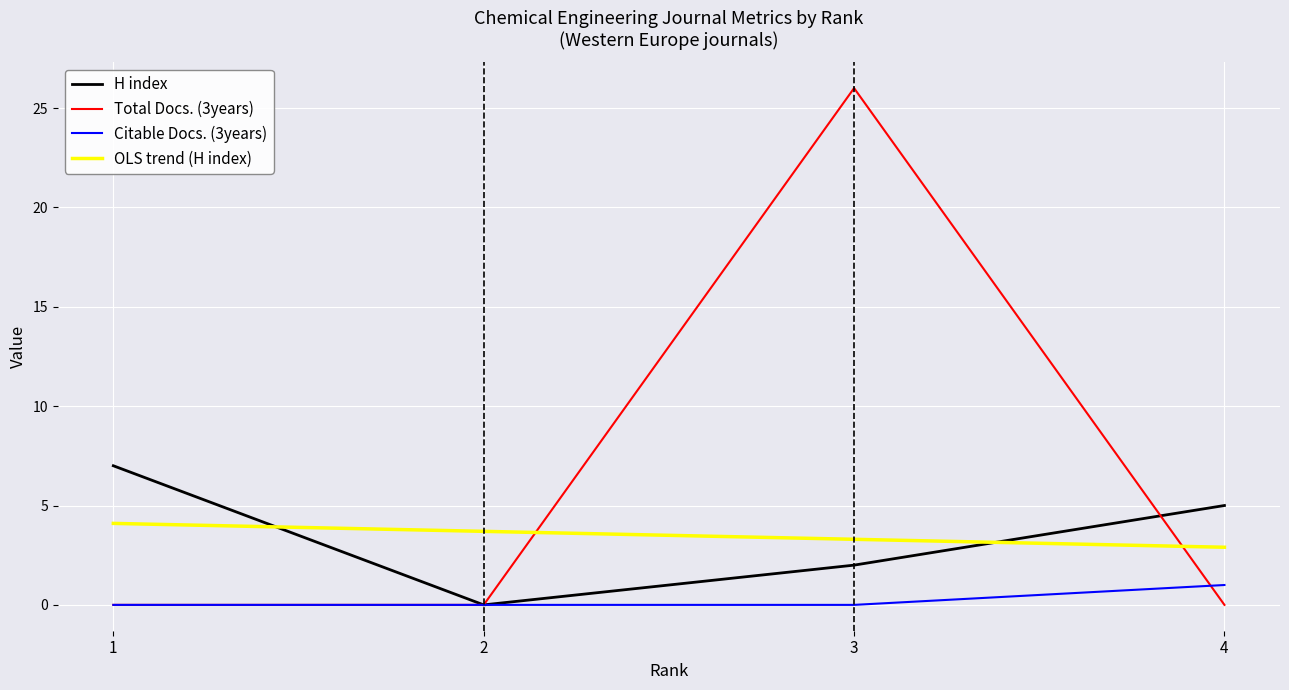

Reading left to right, extract all data points from this chart.

H index: 4=5.0	3=2.0	2=0.0	1=7.0
Total Docs. (3years): 4=0.0	3=26.0	2=0.0	1=0.0
Citable Docs. (3years): 4=1.0	3=0.0	2=0.0	1=0.0
OLS trend (H index): 4=2.9	3=3.3	2=3.7	1=4.1